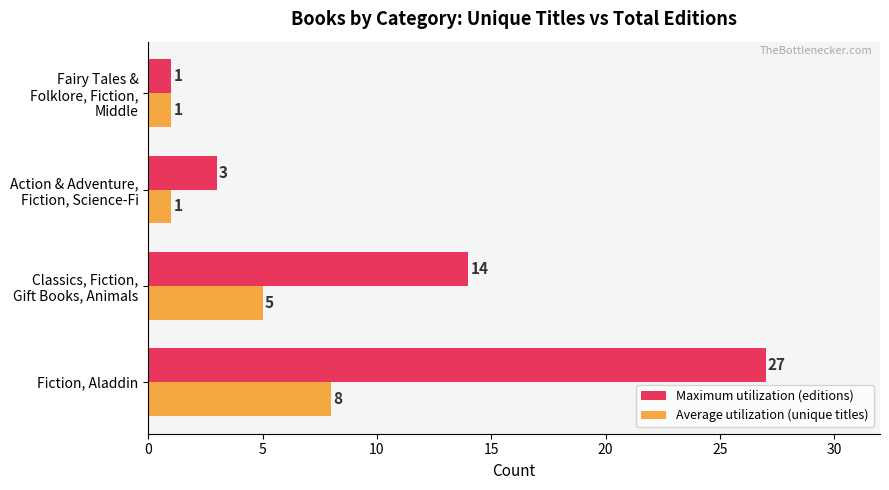

At how many categories does at least one series exceed 2?

3